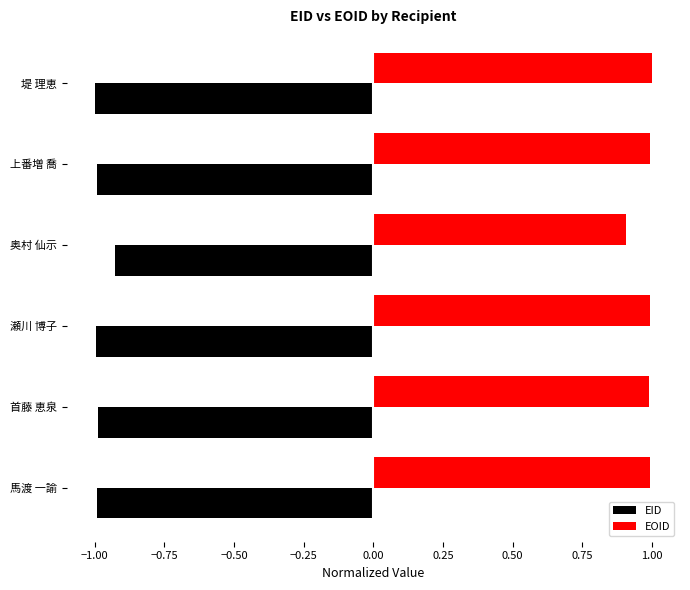

True or false: EOID has a value of 1.0 at 上番増 喬.

True